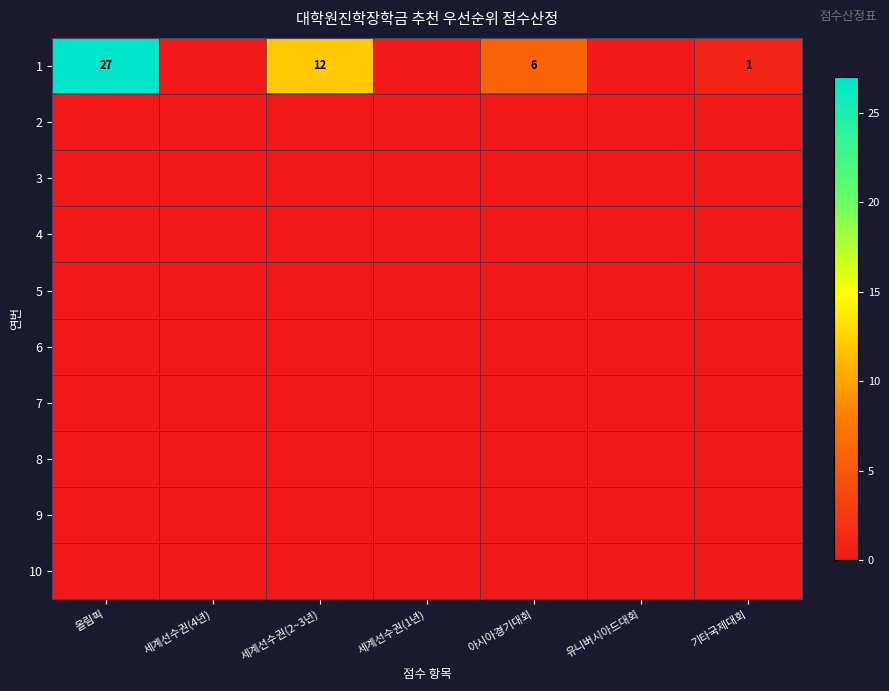

Rank the series at 세계선수권(2~3년) from highest to lowest value.

1, 2, 3, 4, 5, 6, 7, 8, 9, 10